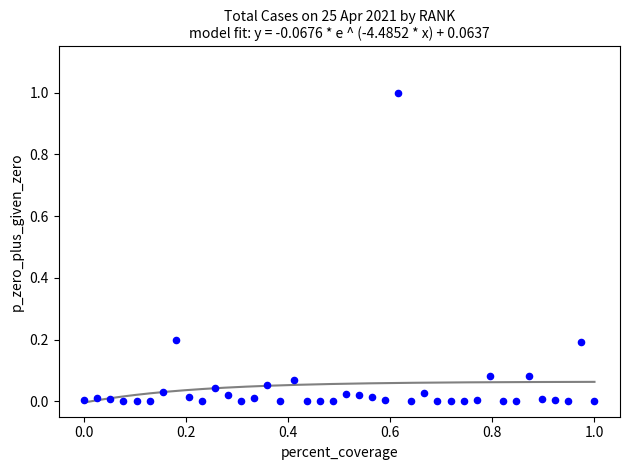

What is the range of Y values (max minus min)?

1.0